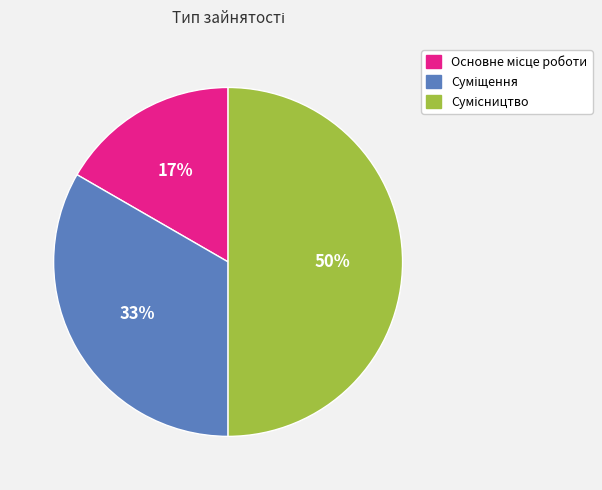

To the nearest percent, what is the difference between the largest and smallest slice percentages?

33%